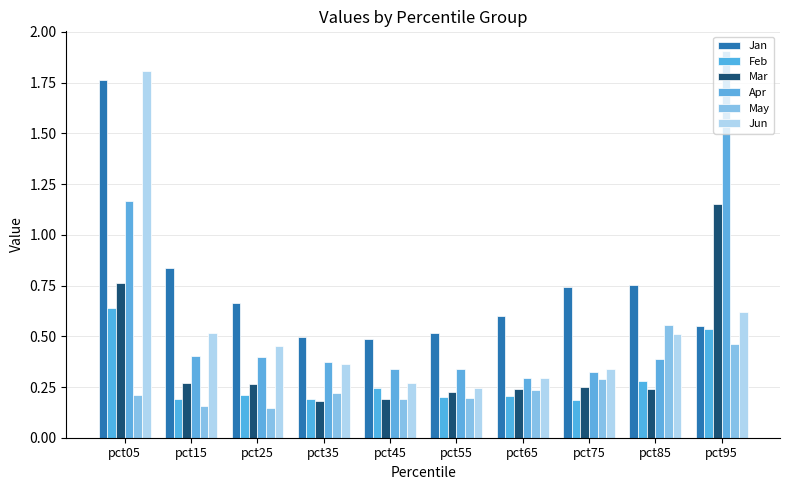

What is the smallest value displayed?

0.1